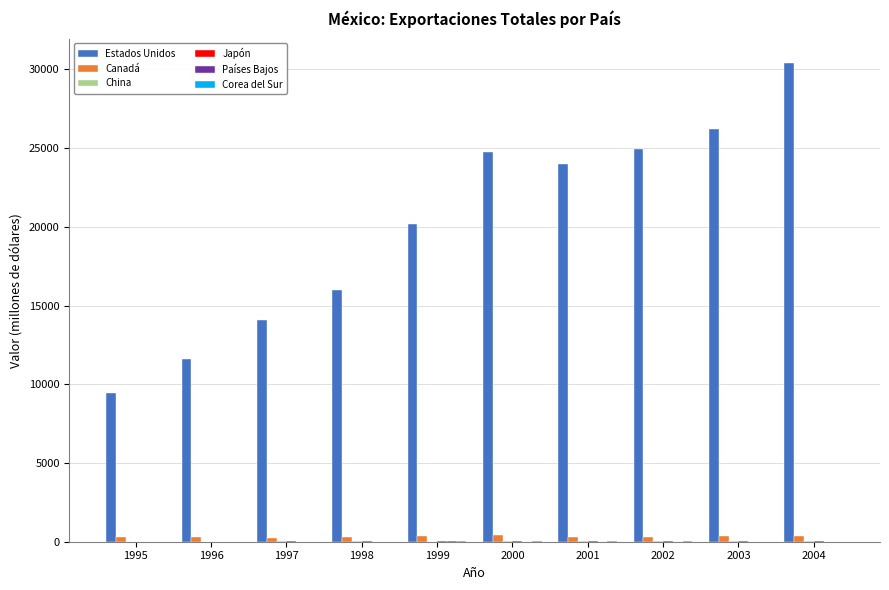

What is the total value across all series at 1996?

11931.6